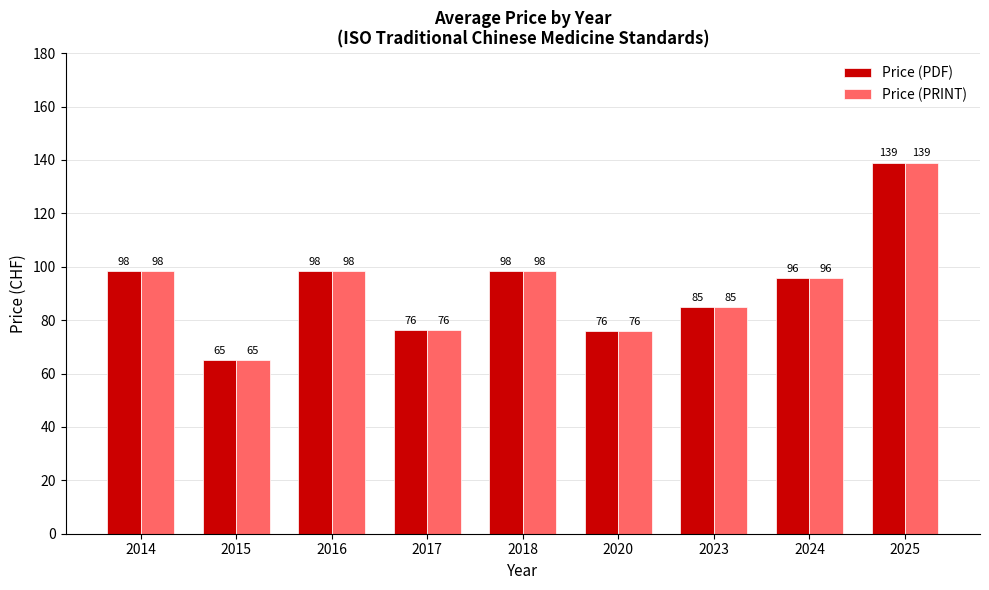

Is the value of Price (PRINT) at 2018 greater than the value of Price (PDF) at 2025?

No